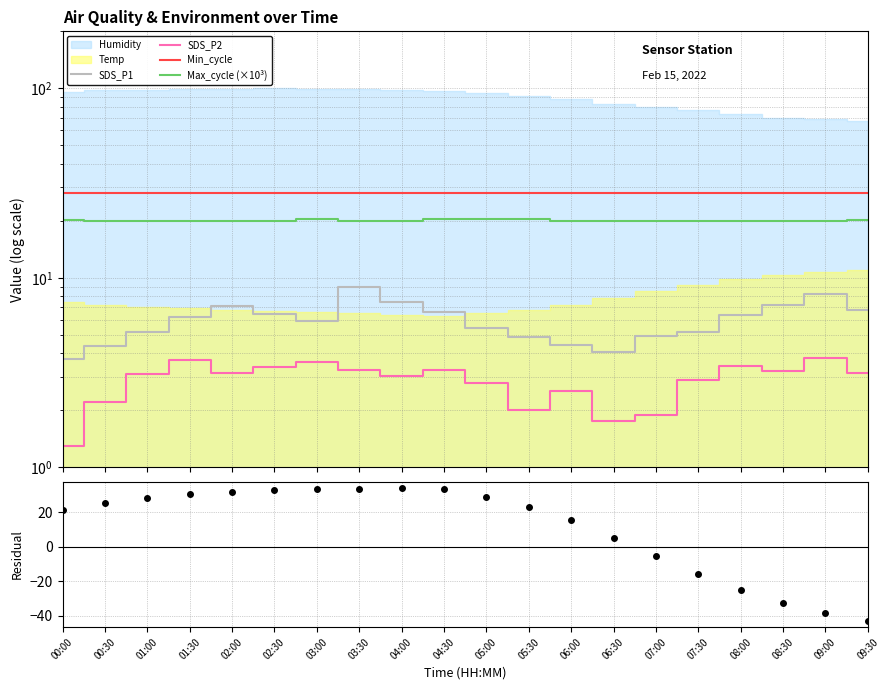

True or false: SDS_P1 has a value of 6.6 at 04:30.

True